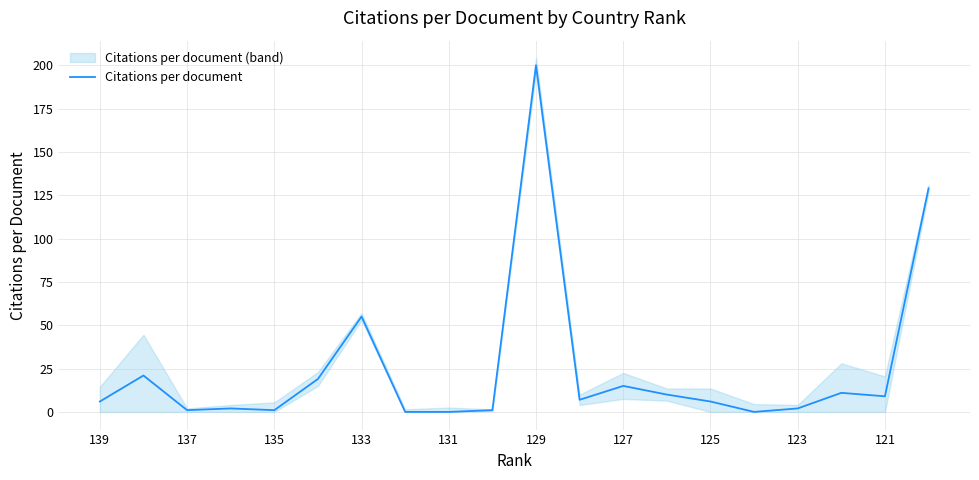

How many data points are less than 7?

10